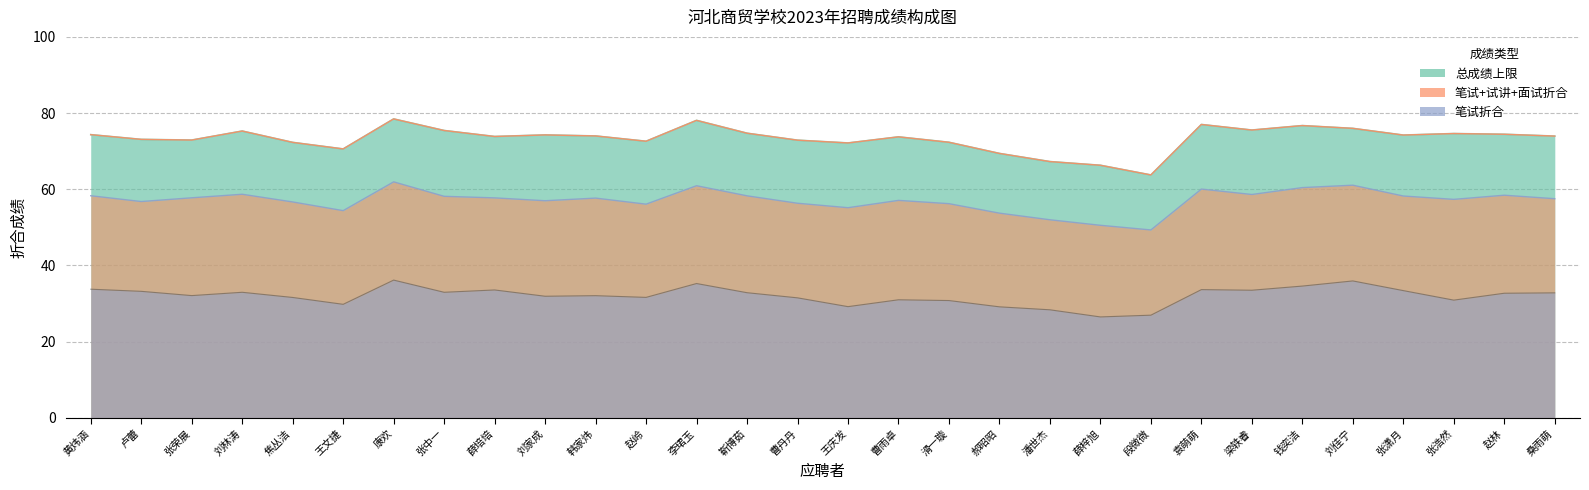

Which series has the largest range (max minus min)?

总成绩